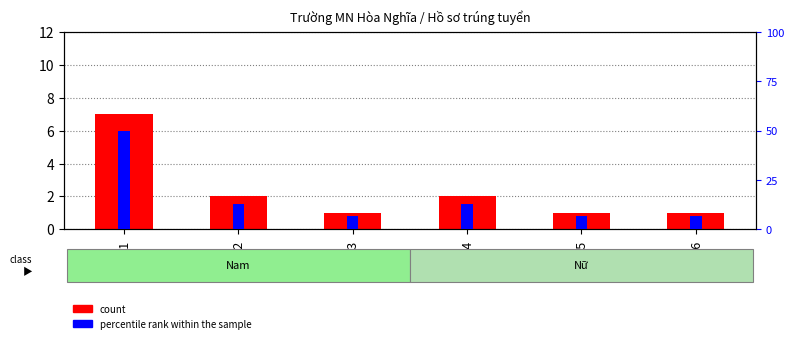

At which category is the sum across all series the highest?

B1